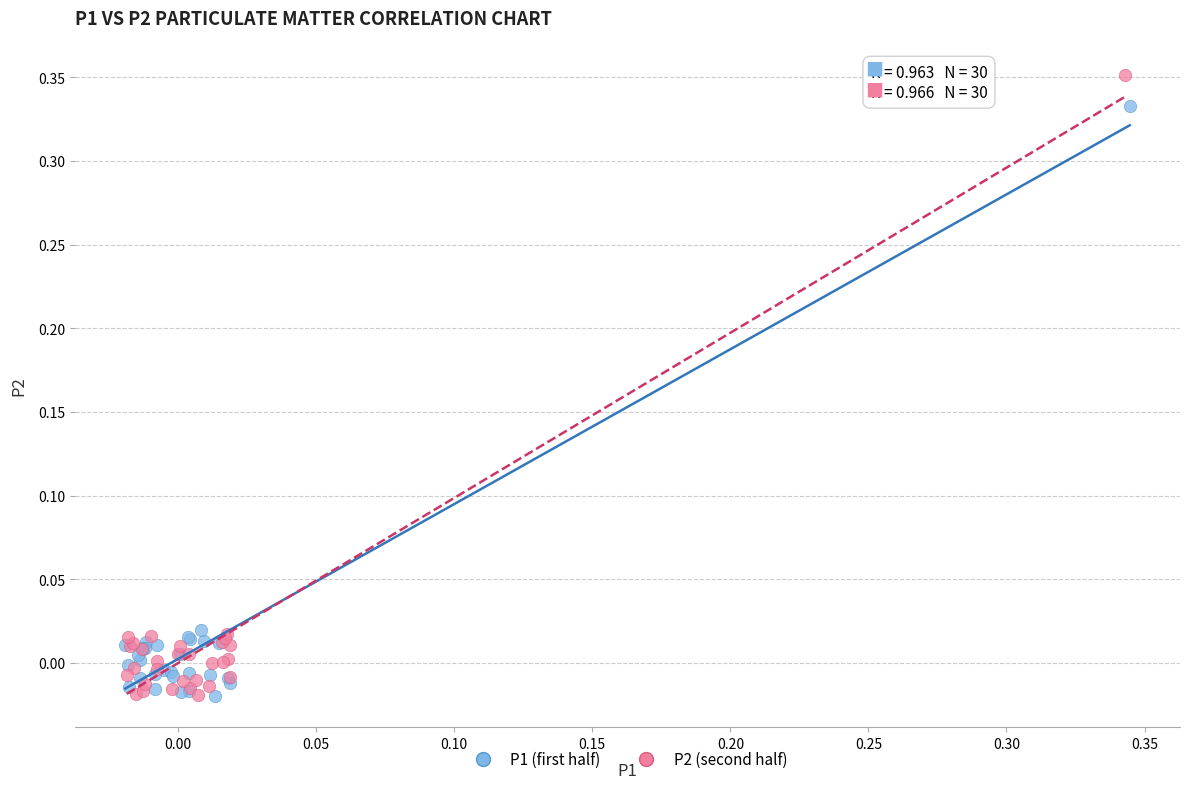

Which series has the widest spread of Y values?

P2 (second half)